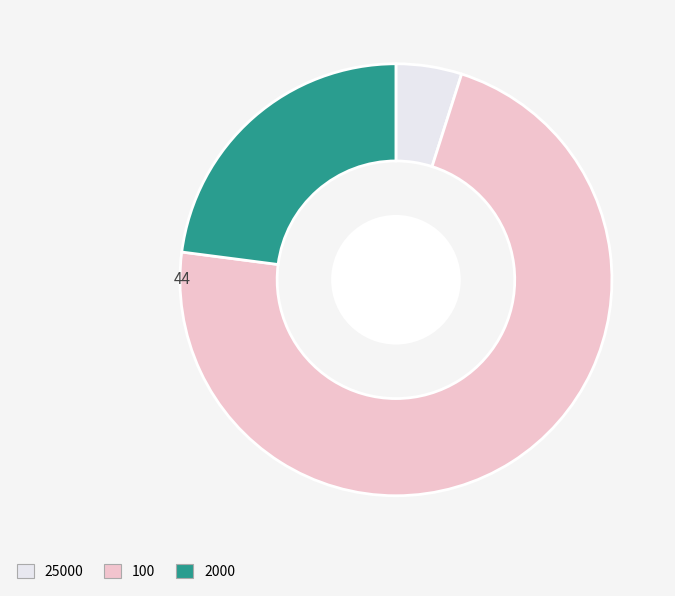

Between 25000 and 100, which is larger?

100